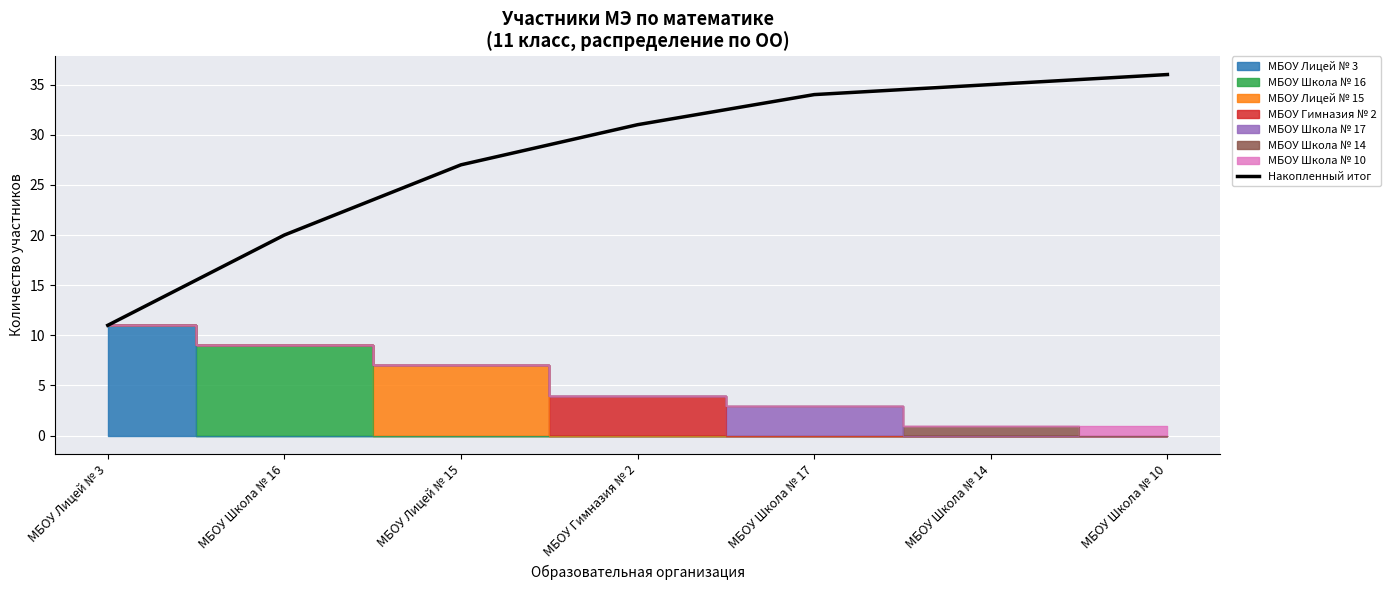

Reading left to right, transcribe all the data shown in this chart.

МБОУ Лицей № 3=11	МБОУ Школа № 16=20	МБОУ Лицей № 15=27	МБОУ Гимназия № 2=31	МБОУ Школа № 17=34	МБОУ Школа № 14=35	МБОУ Школа № 10=36